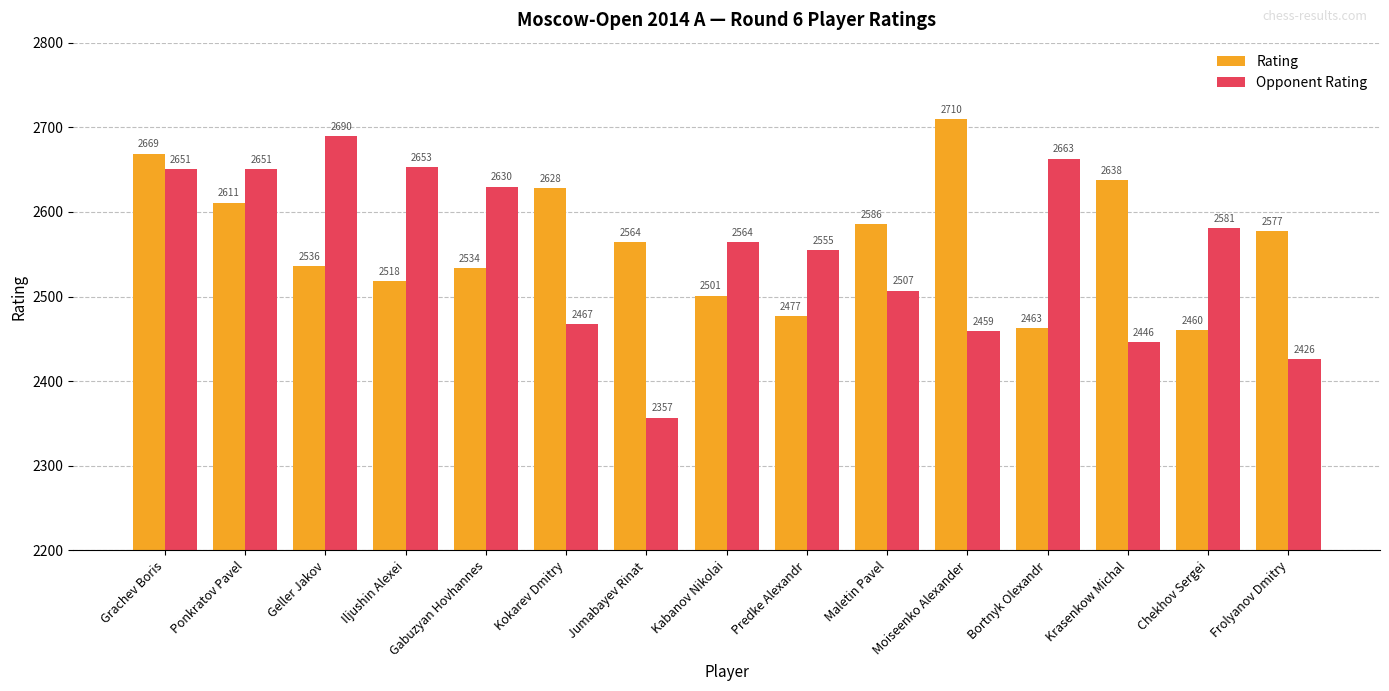

Where is Opponent Rating nearest to the value 2523?

Maletin Pavel